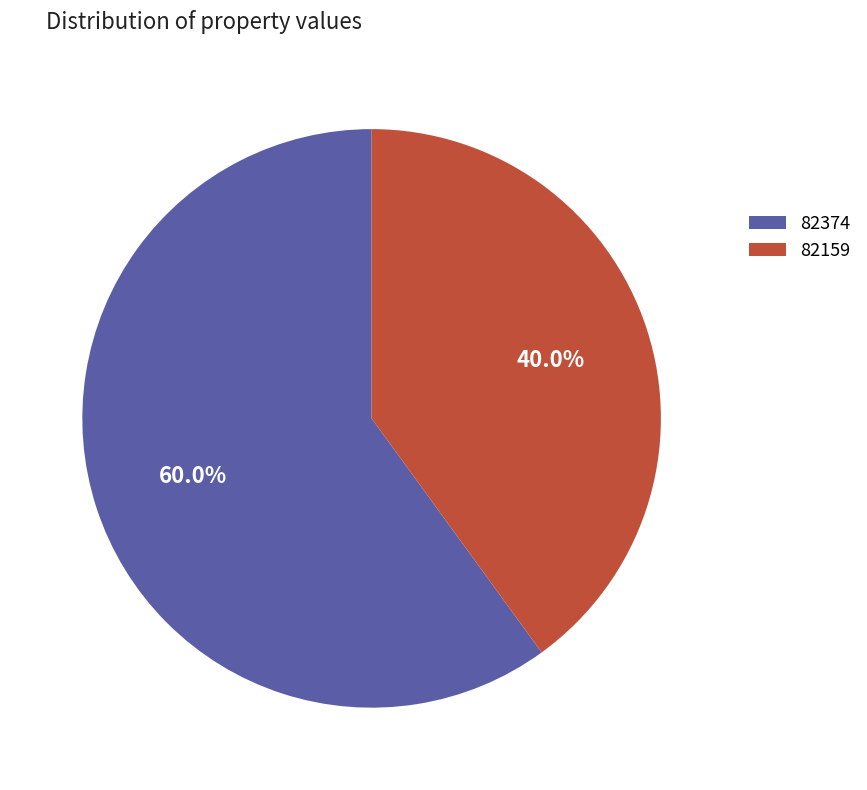

Rank the categories by value from highest to lowest.

82374, 82159